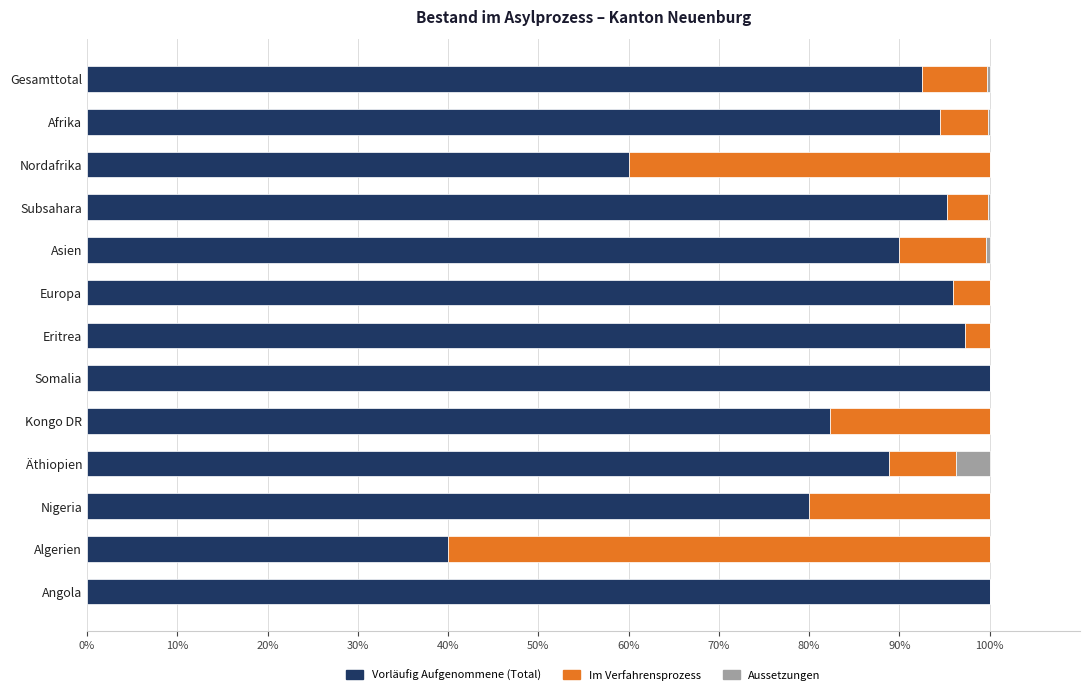

What is the maximum value for Vorläufig Aufgenommene (Total)?

100.0